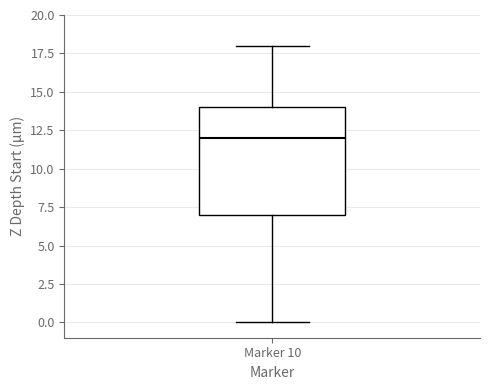

Where is the lower edge of the box for Marker 10 on the y-axis? The values are not printed on the chart, so give them approximately, as read against the axis.

7